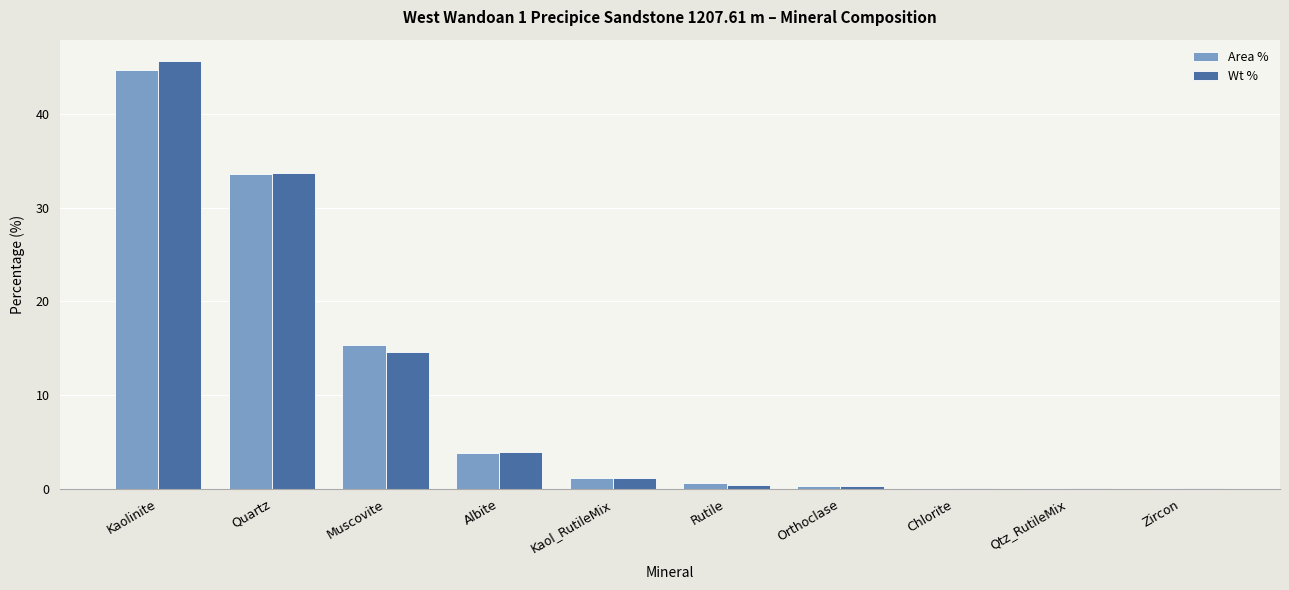

The Wt % series shows 17.4 at Kaolinite. True or false?

False